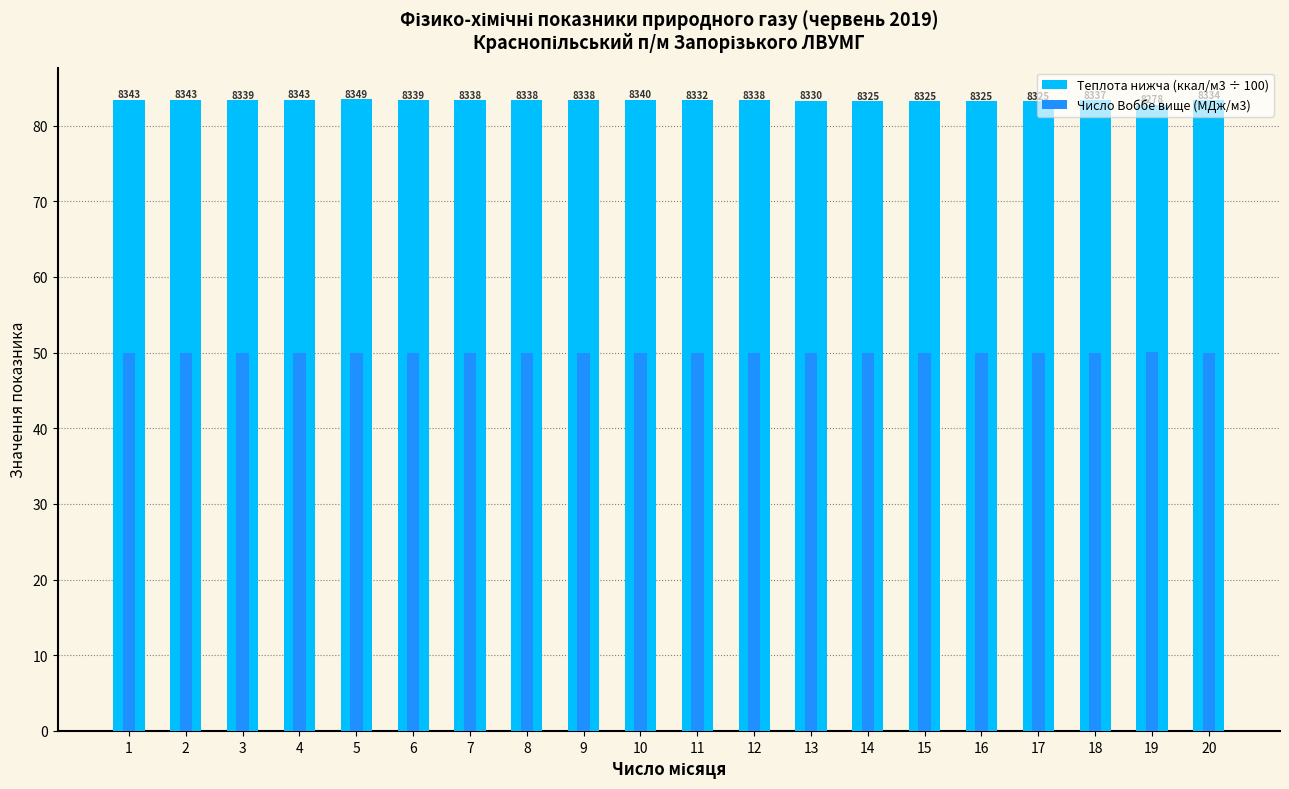

What is the sum of the Теплота нижча (ккал/м3 ÷ 100) values at 20 and 8?

166.7